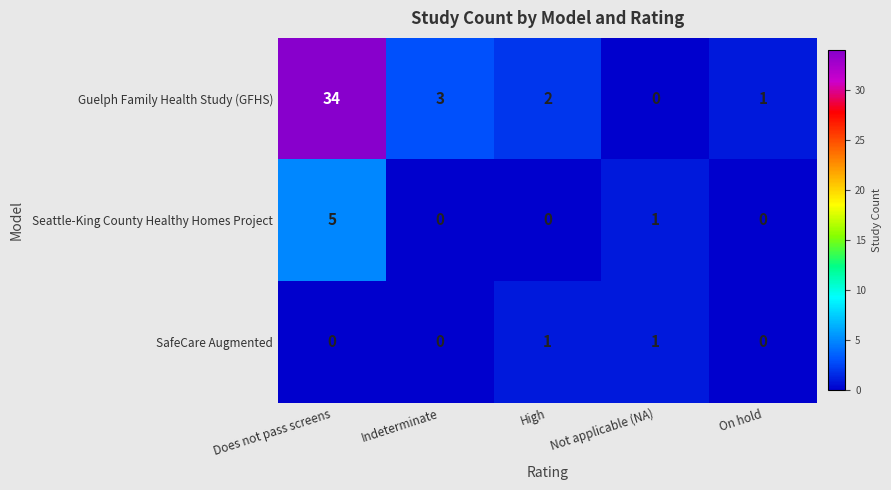

True or false: Seattle-King County Healthy Homes Project has a value of 3 at Indeterminate.

False